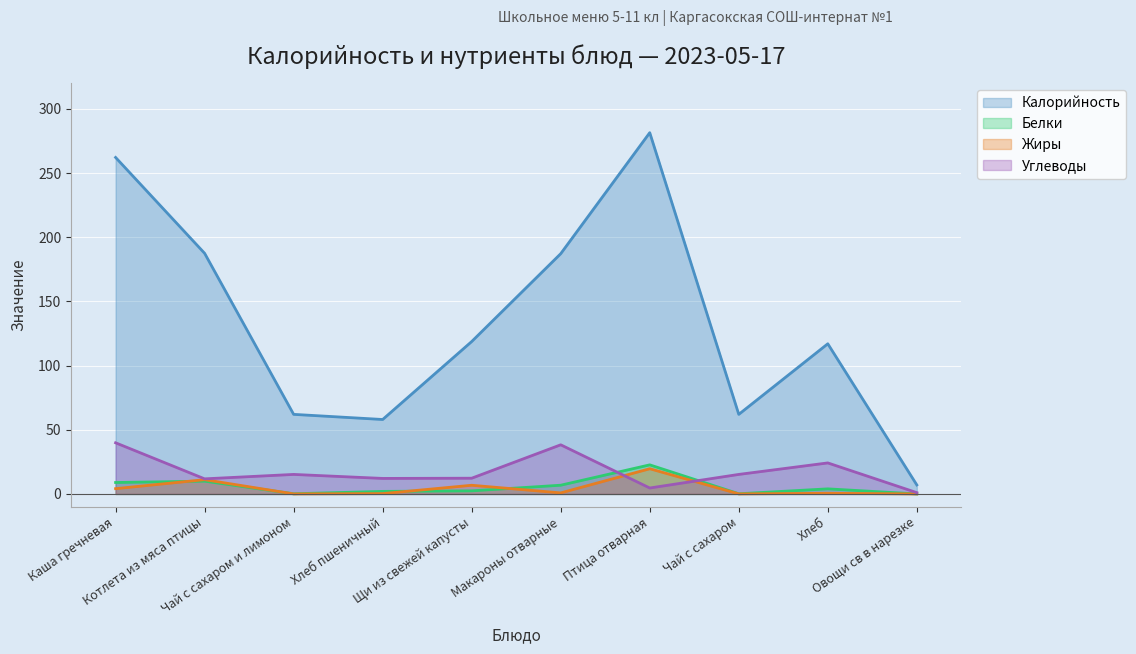

Which series has the widest spread of values?

Калорийность